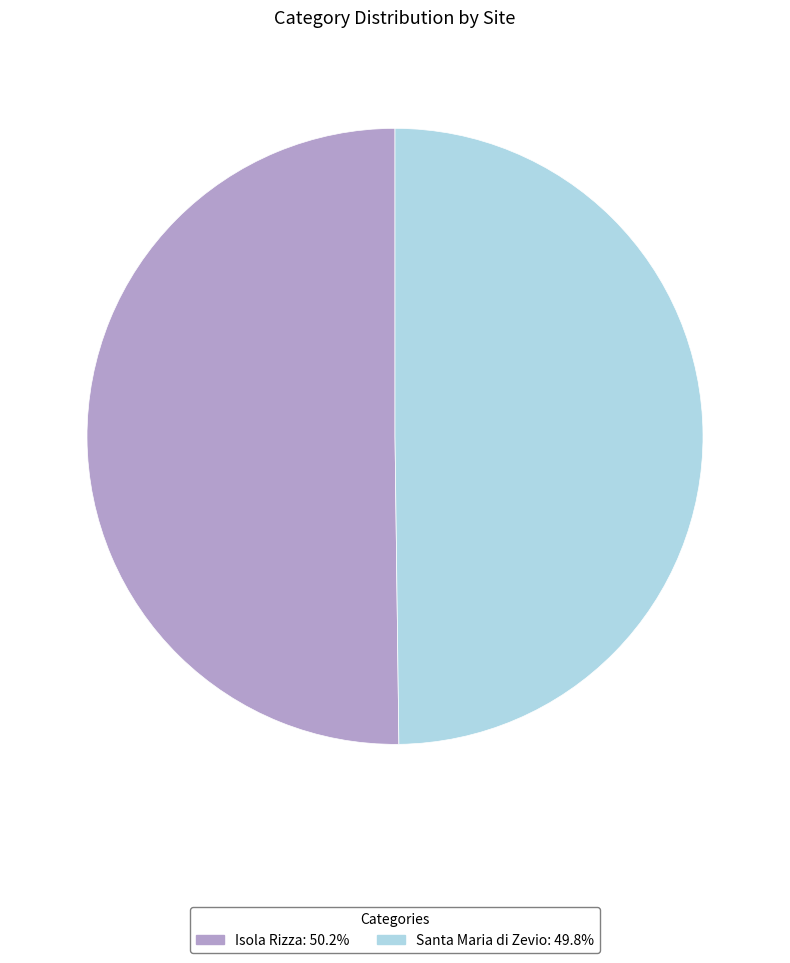

Is the sum of Santa Maria di Zevio and Isola Rizza greater than half?

Yes